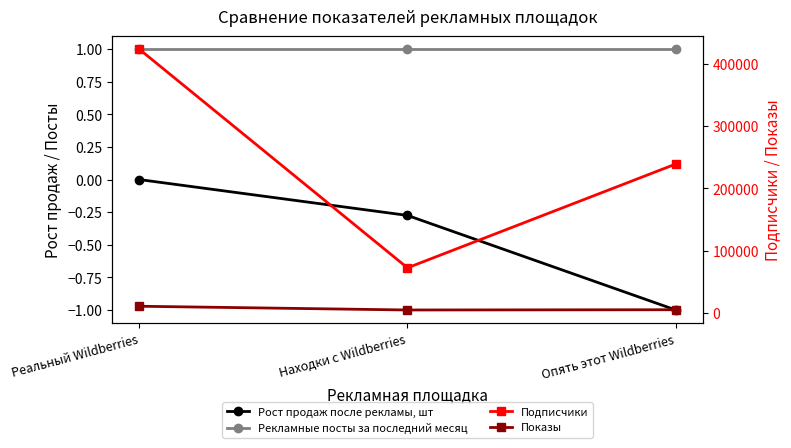

What is the minimum value for Рост продаж после рекламы, шт?

-1.0